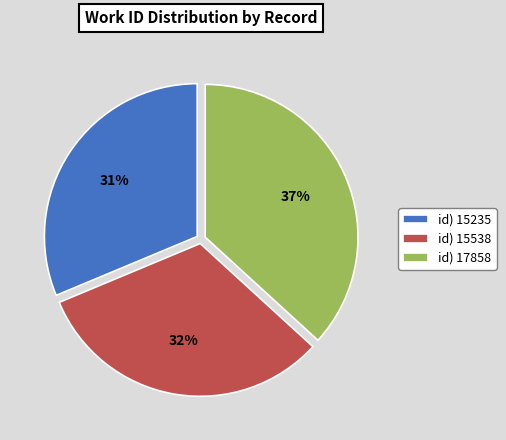

Is there any slice that represents more than half of the pie?

No